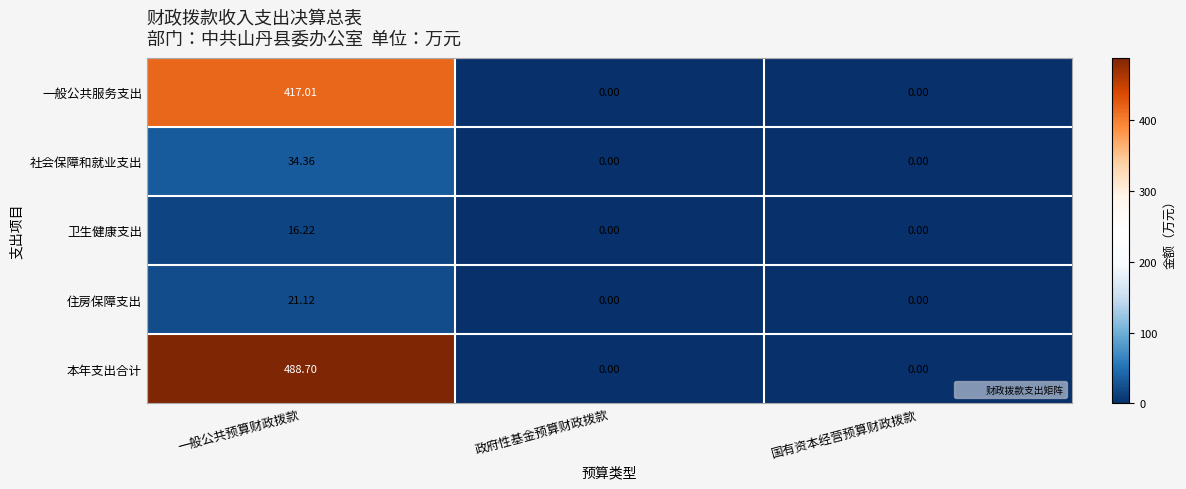

List the series in order of their peak value, lowest first.

卫生健康支出, 住房保障支出, 社会保障和就业支出, 一般公共服务支出, 本年支出合计